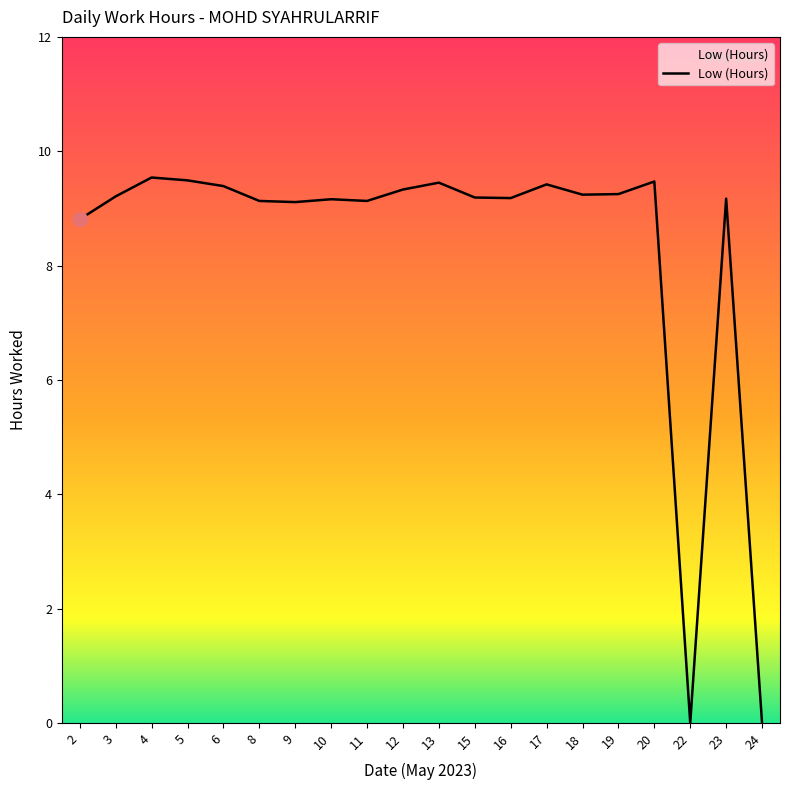

What value does the data have at 23?

9.2